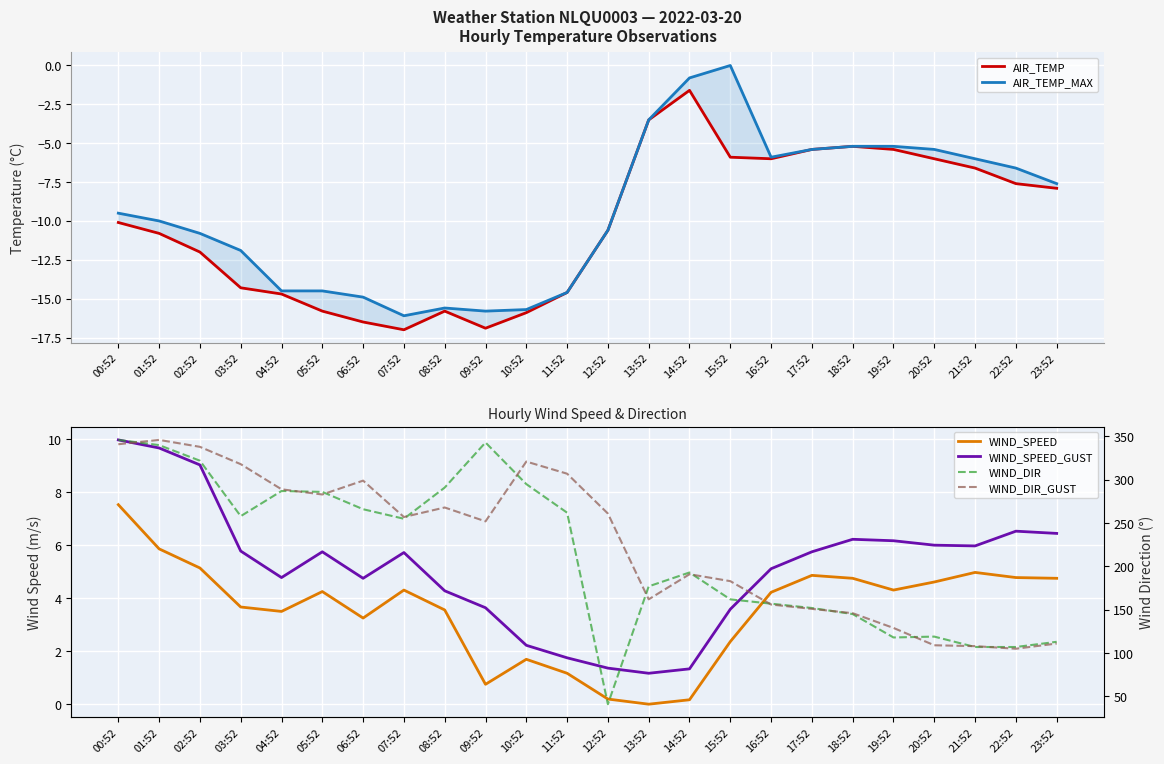

Where does the AIR_TEMP series first go above -10?

13:52